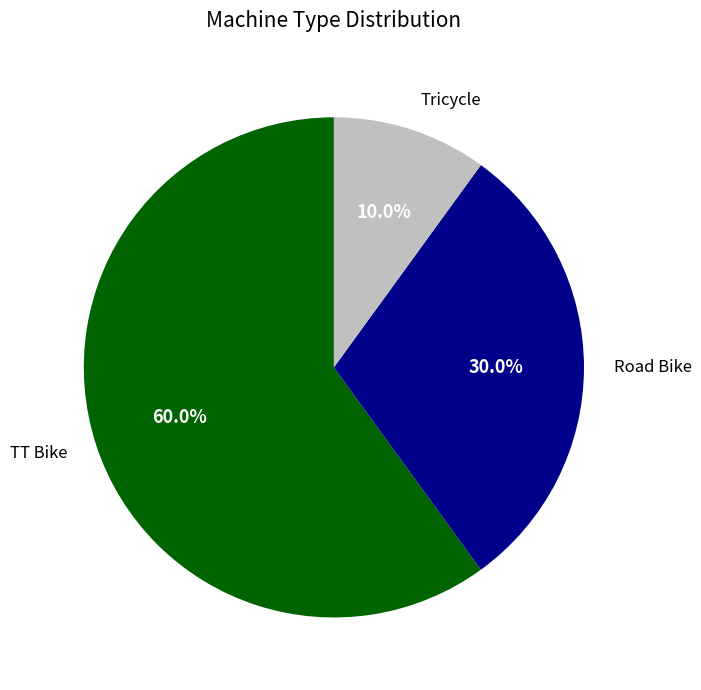

What is the smallest slice in the pie chart?

Tricycle